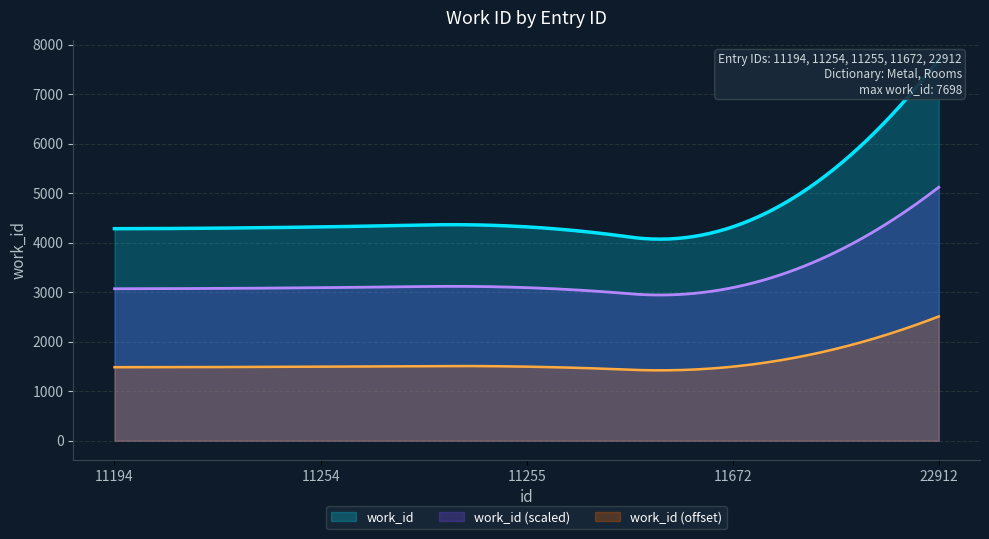

What is the sum of the values at 22912 and 11254?

12015